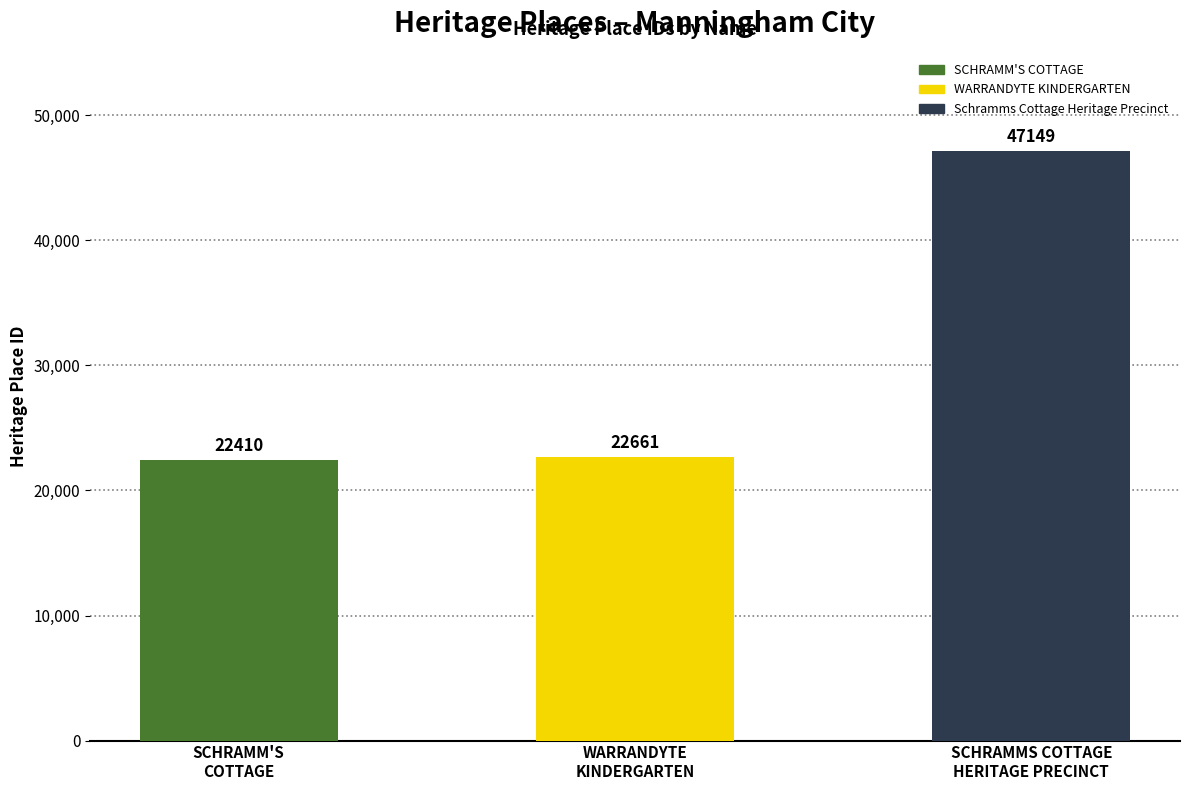

What is the change in value from WARRANDYTE
KINDERGARTEN to SCHRAMMS COTTAGE
HERITAGE PRECINCT?

+24488